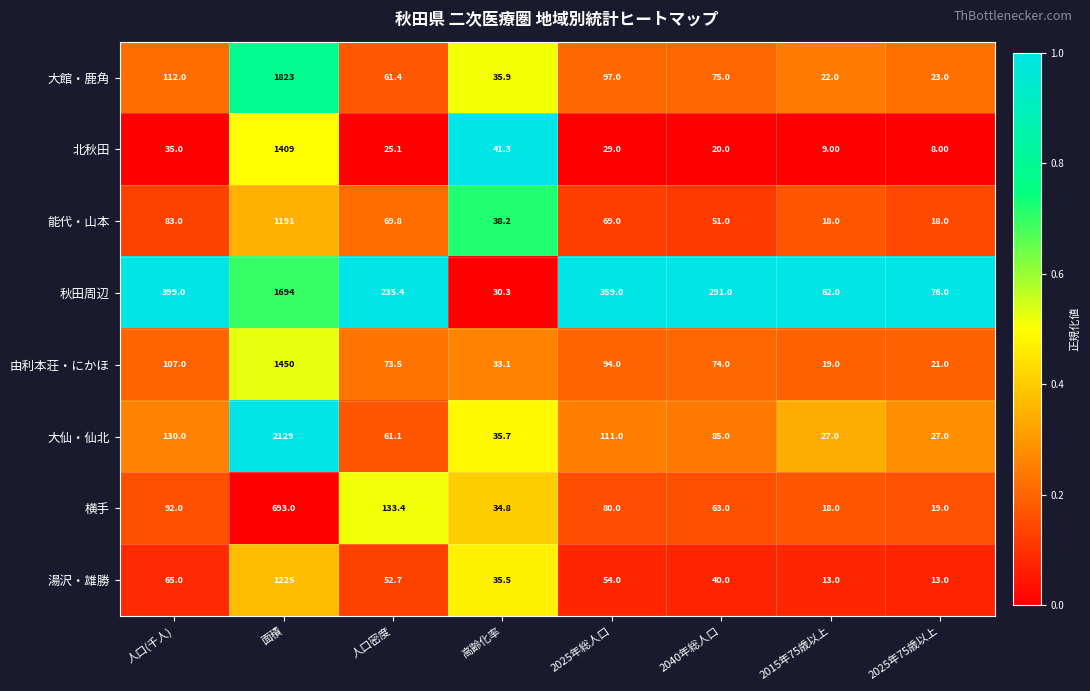

What is the sum of all 大仙・仙北 values?

2605.8